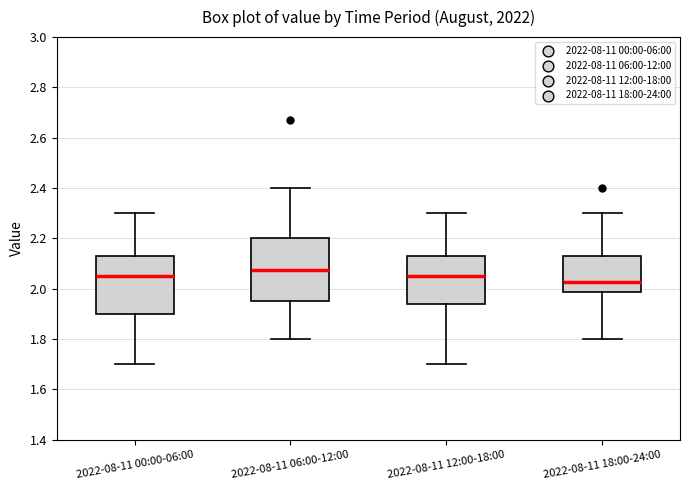

Where is the lower edge of the box for 2022-08-11 06:00-12:00 on the y-axis? The values are not printed on the chart, so give them approximately, as read against the axis.

1.96